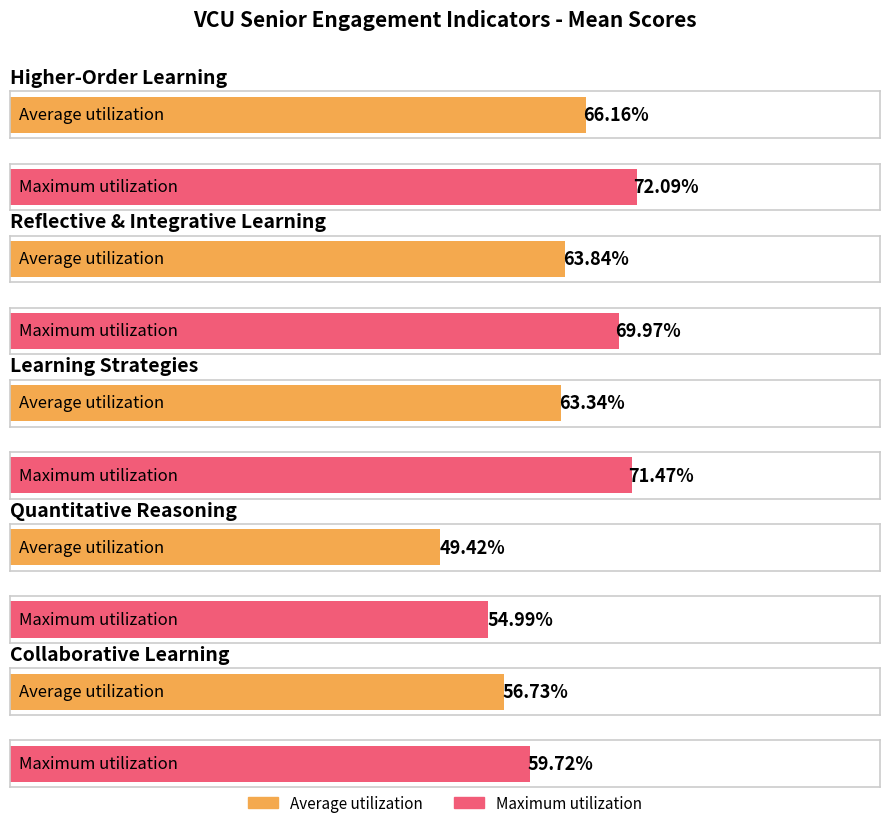

Which has a higher value, Quantitative Reasoning or Learning Strategies?

Learning Strategies